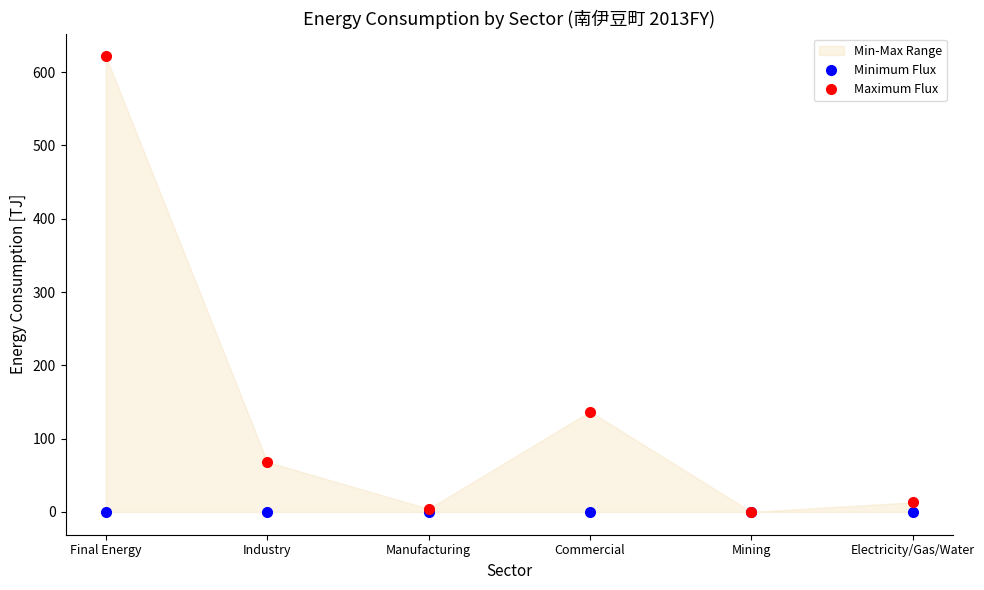

What position from the right is Manufacturing?

4